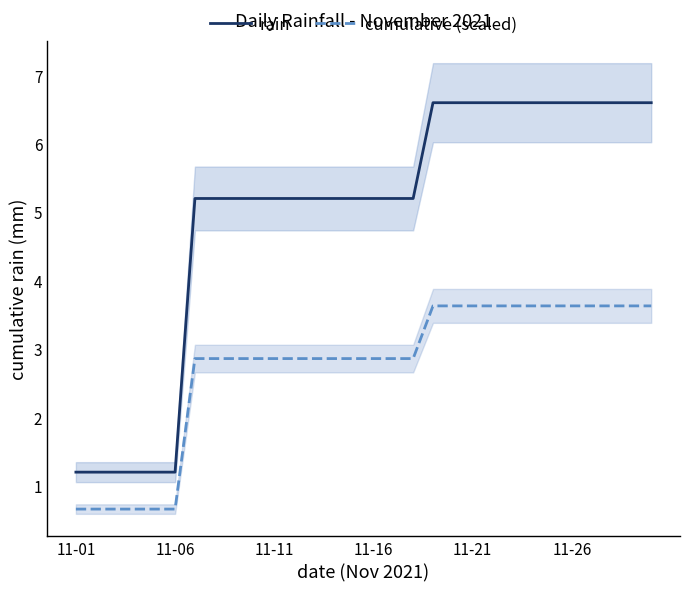

What is the highest value of the rain series?

6.6